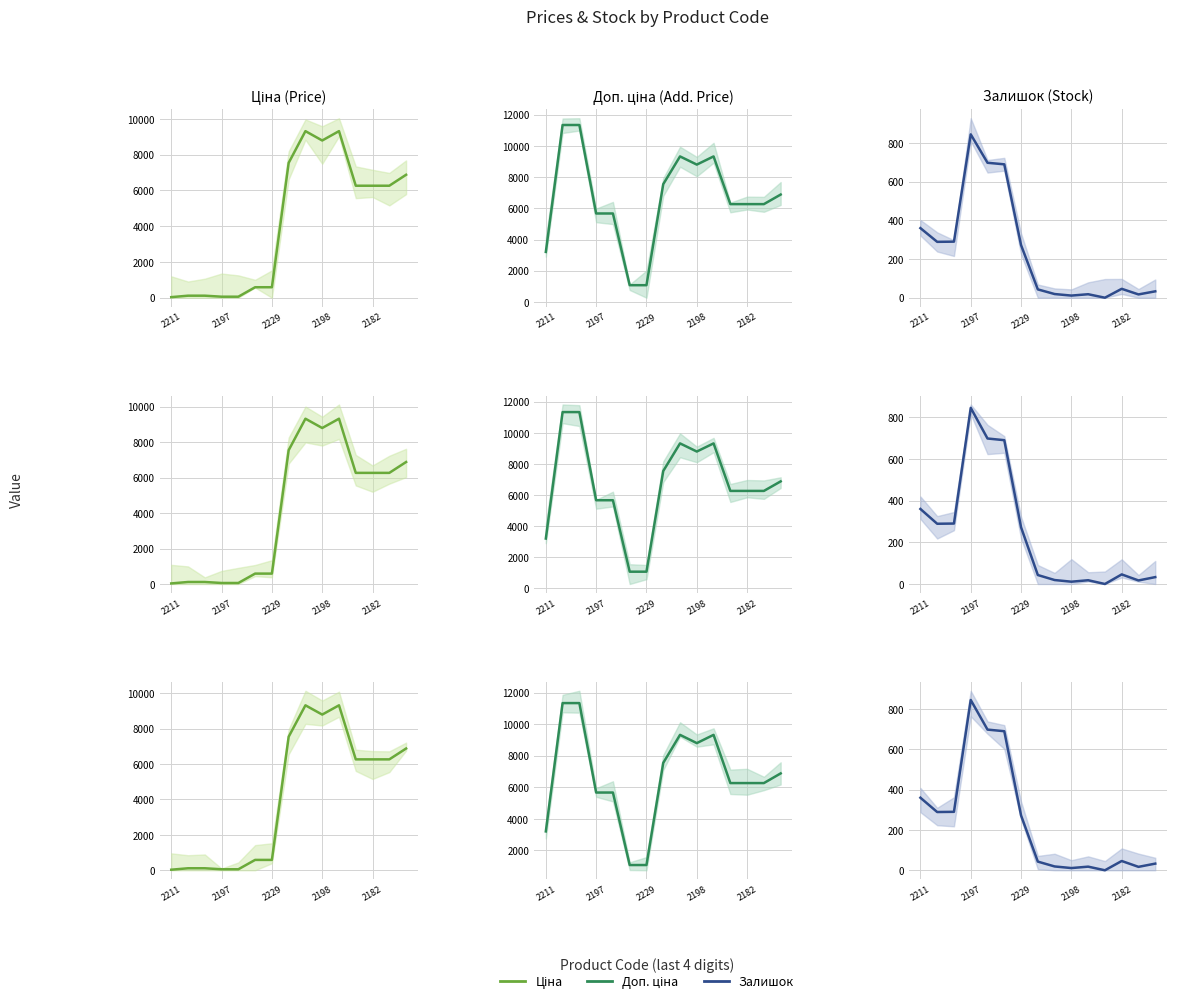

What position from the left is 2229?

3